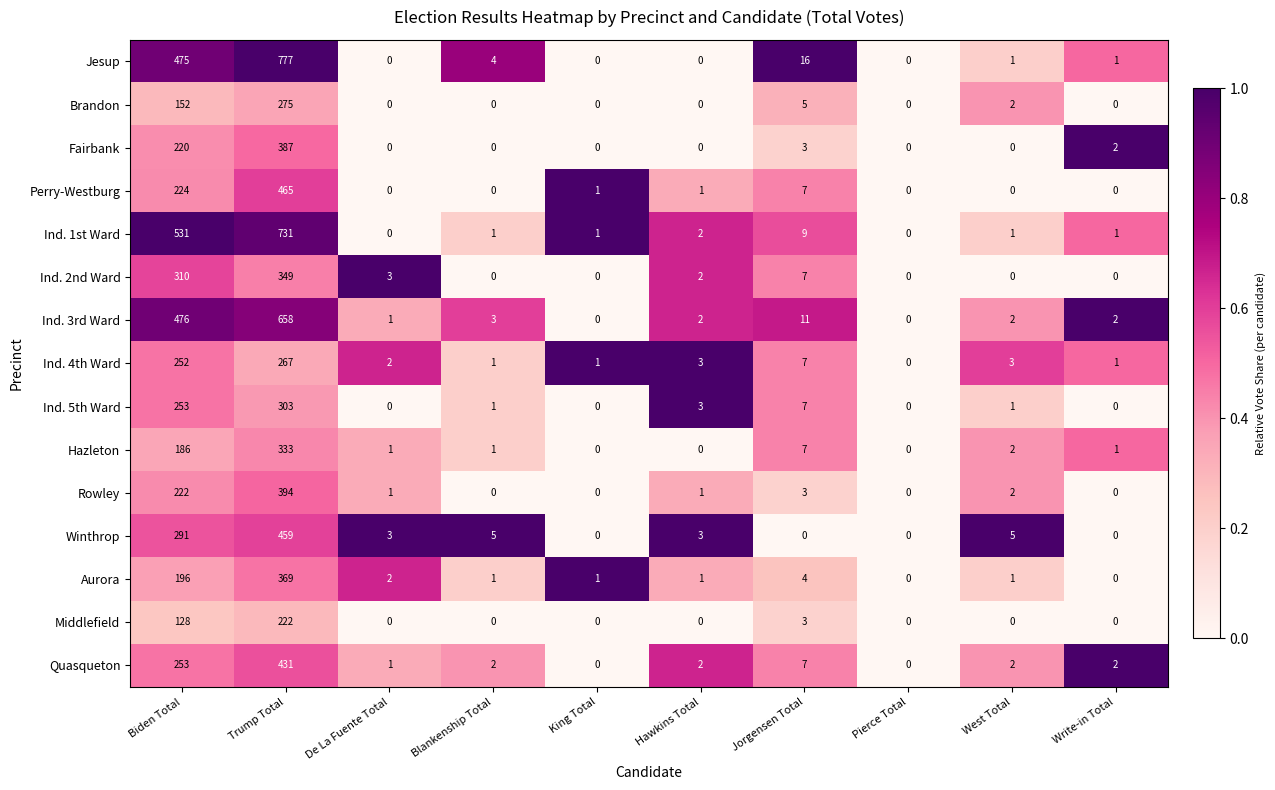

What is the sum of all Ind. 3rd Ward values?

1155